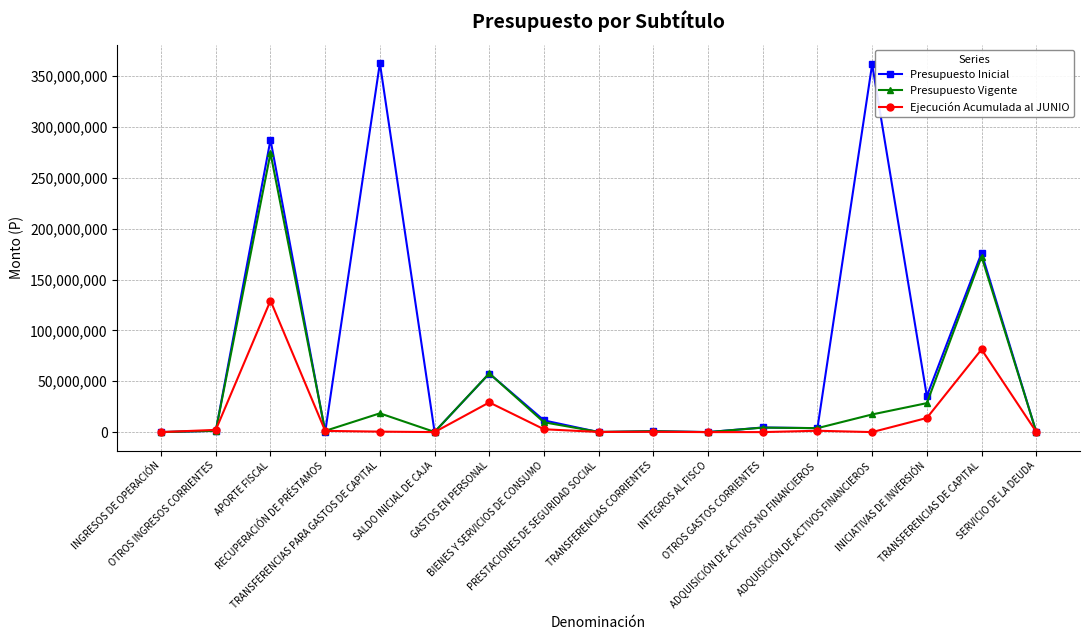

Which series has the largest total across all categories?

Presupuesto Inicial